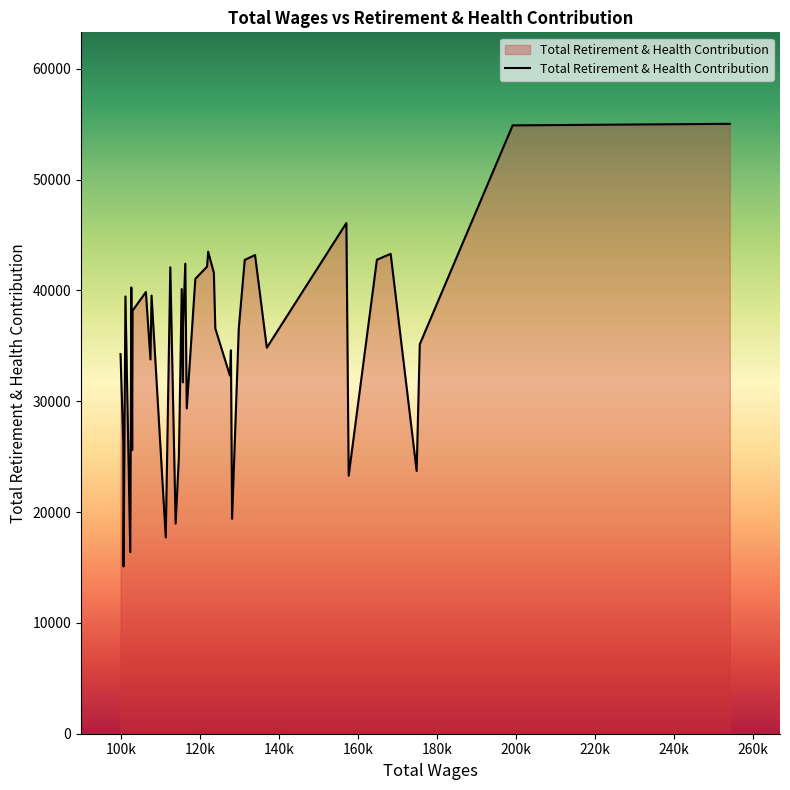

What is the difference between the maximum and second lowest values?

38641